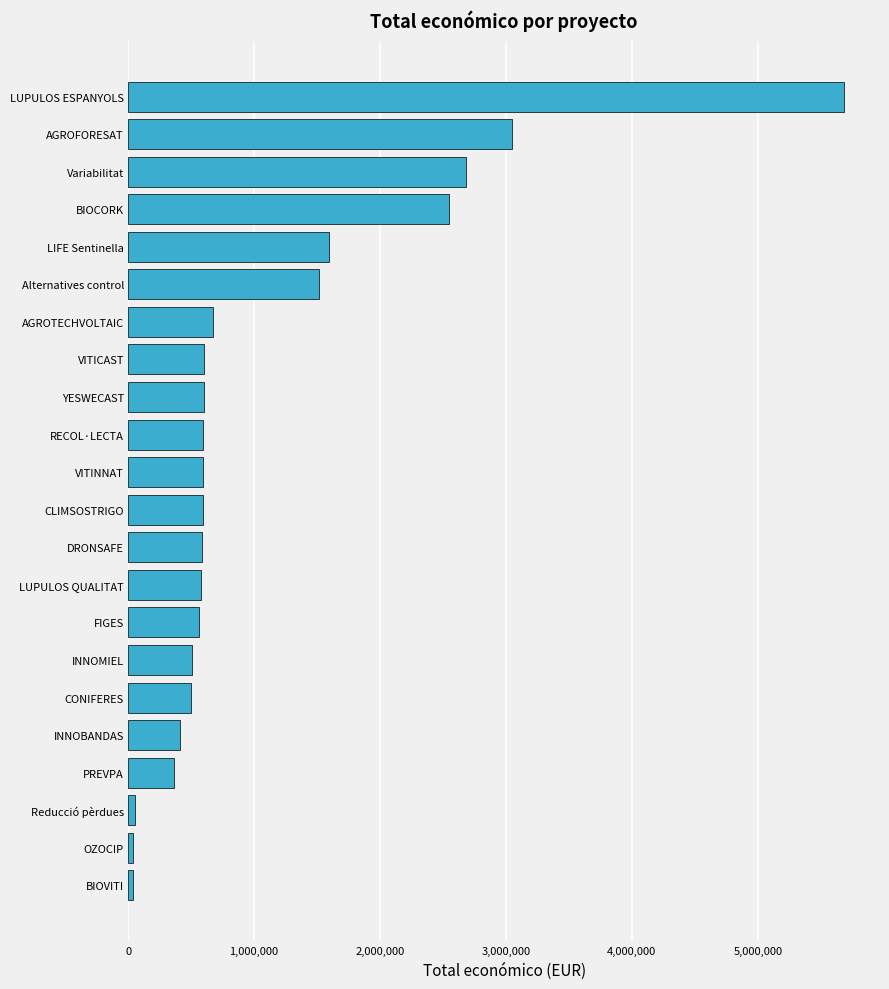

True or false: the data shows 599957 at VITICAST.

True